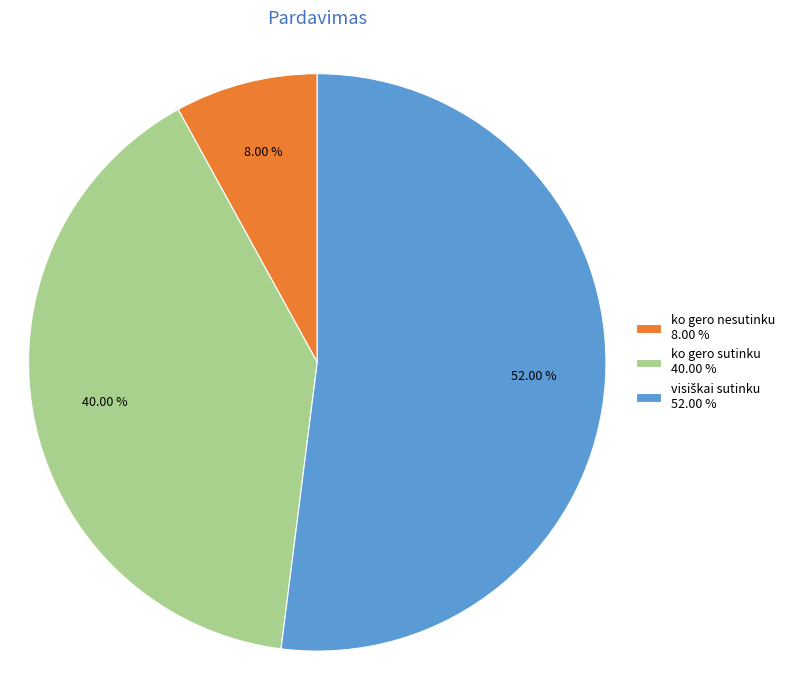

Is the sum of ko gero sutinku 40.00 % and ko gero nesutinku 8.00 % greater than half?

No